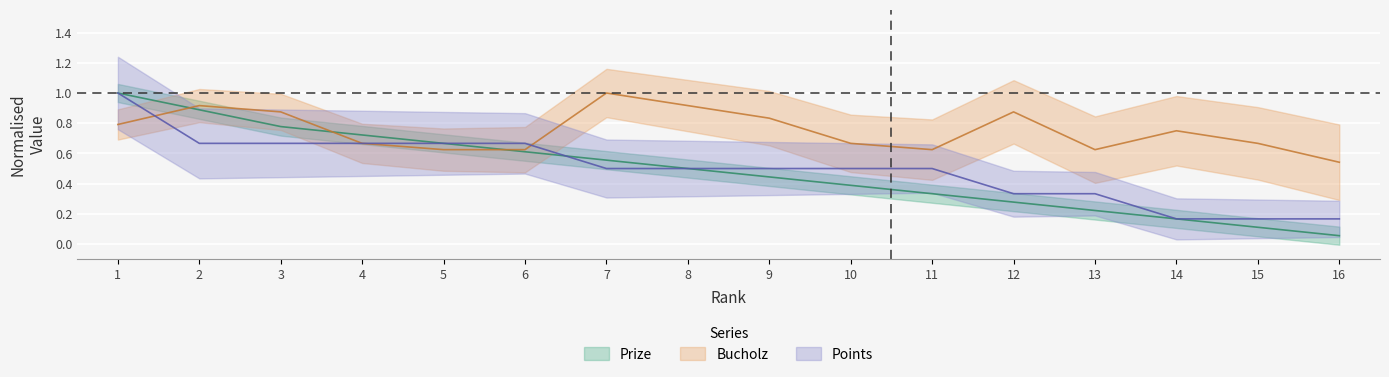

Where do Bucholz and Points first cross each other?

1 and 2